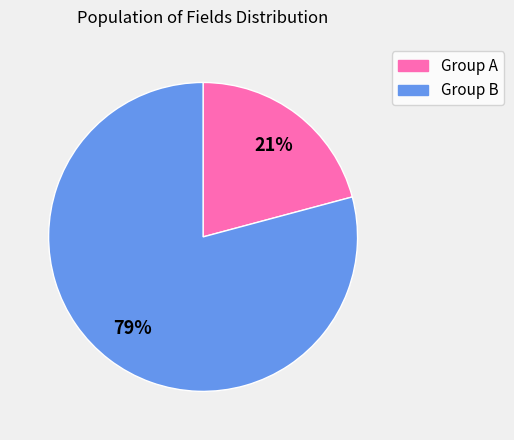

Is there a majority slice in this chart?

Yes